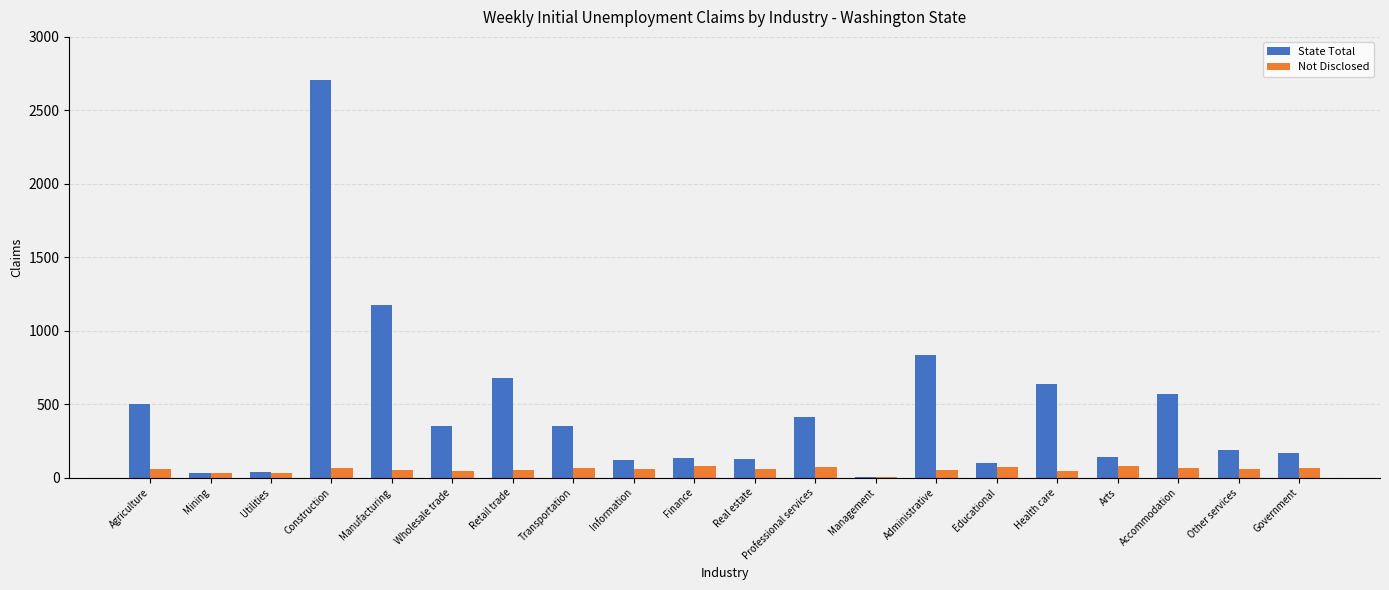

Which series changed the most between Health care and Other services?

State Total